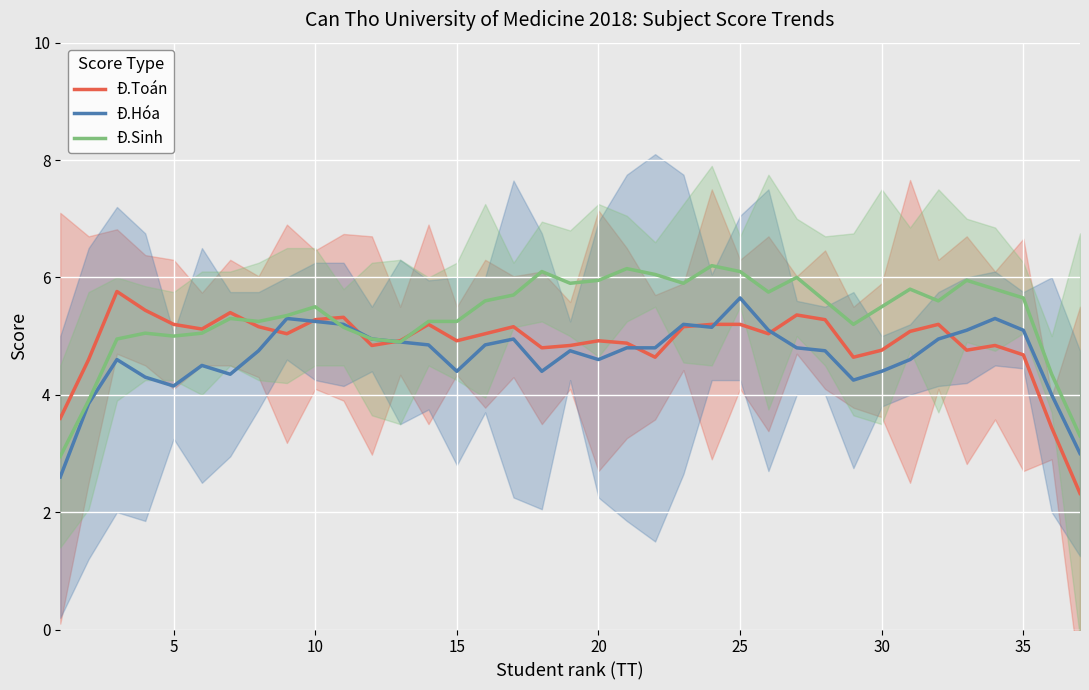

What is the difference between the maximum and minimum values in the Đ.Sinh series?

3.2